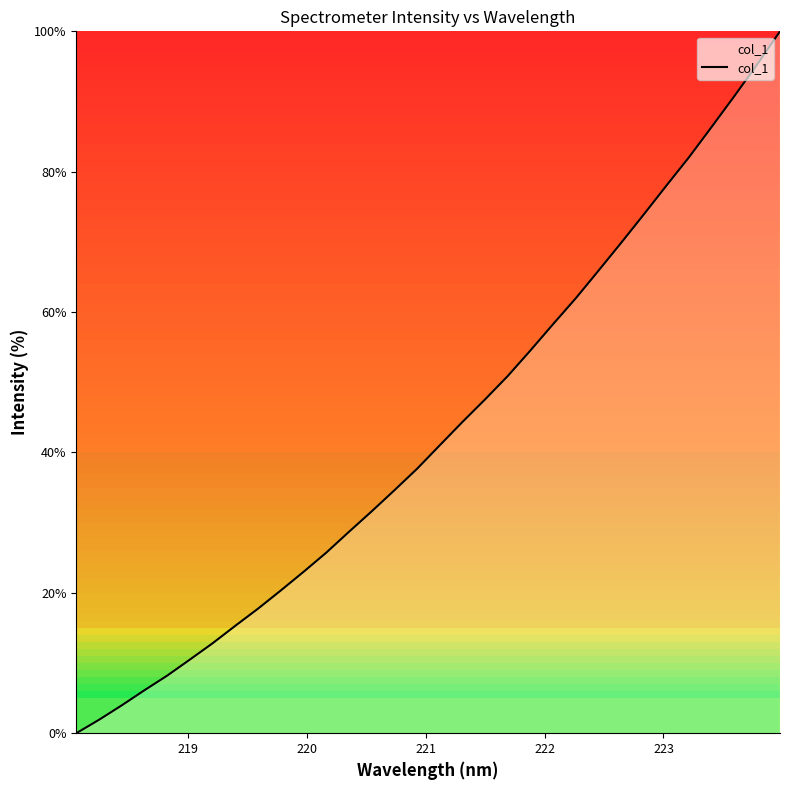

What is the difference between the maximum and minimum values?

100.0